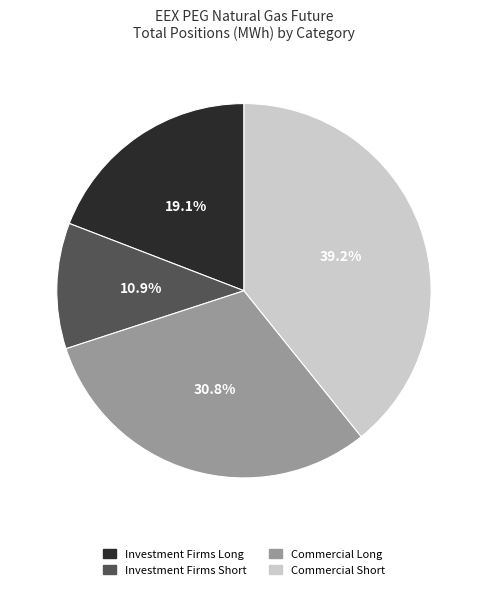

What is the total percentage of Investment Firms Short and Commercial Short?

50.1%